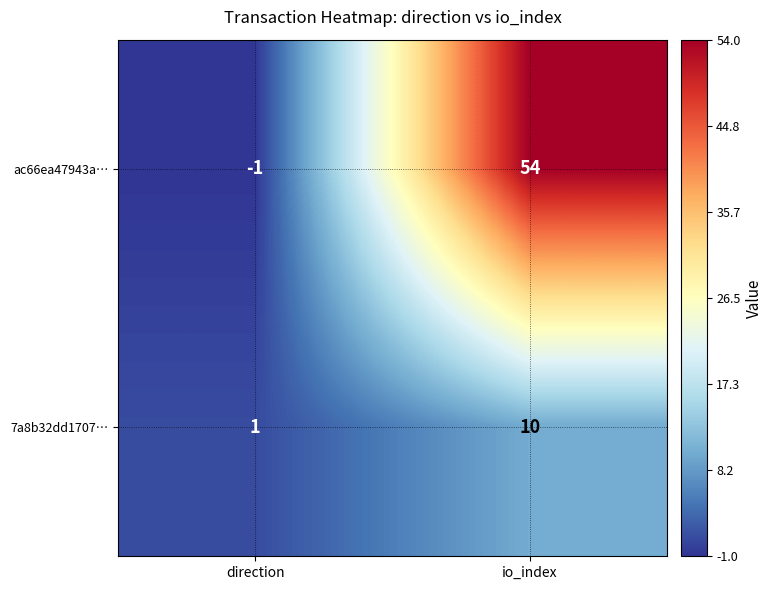

At which category does the chart reach its peak across all series?

io_index